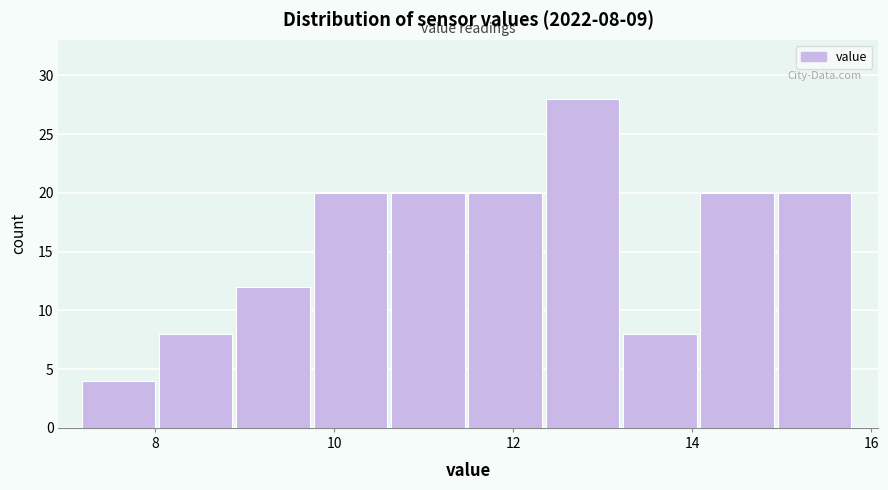

Over which range of the x-axis is the bar tallest?

12.4 to 13.2